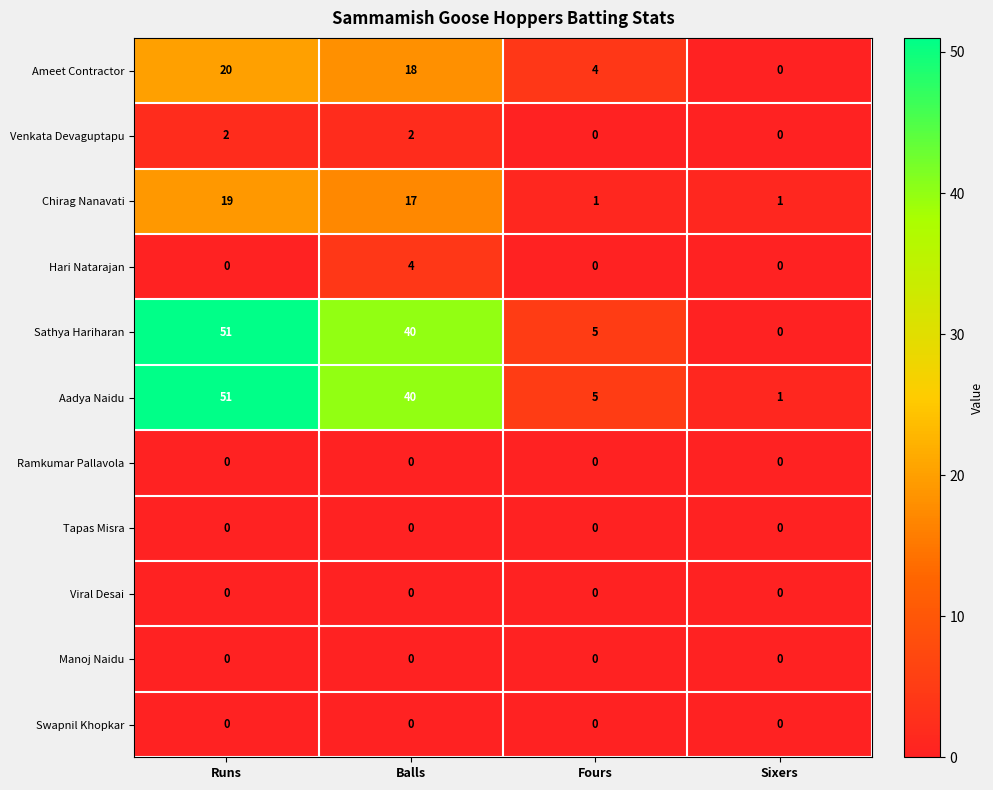

The value of Viral Desai at Sixers is 0. True or false?

True